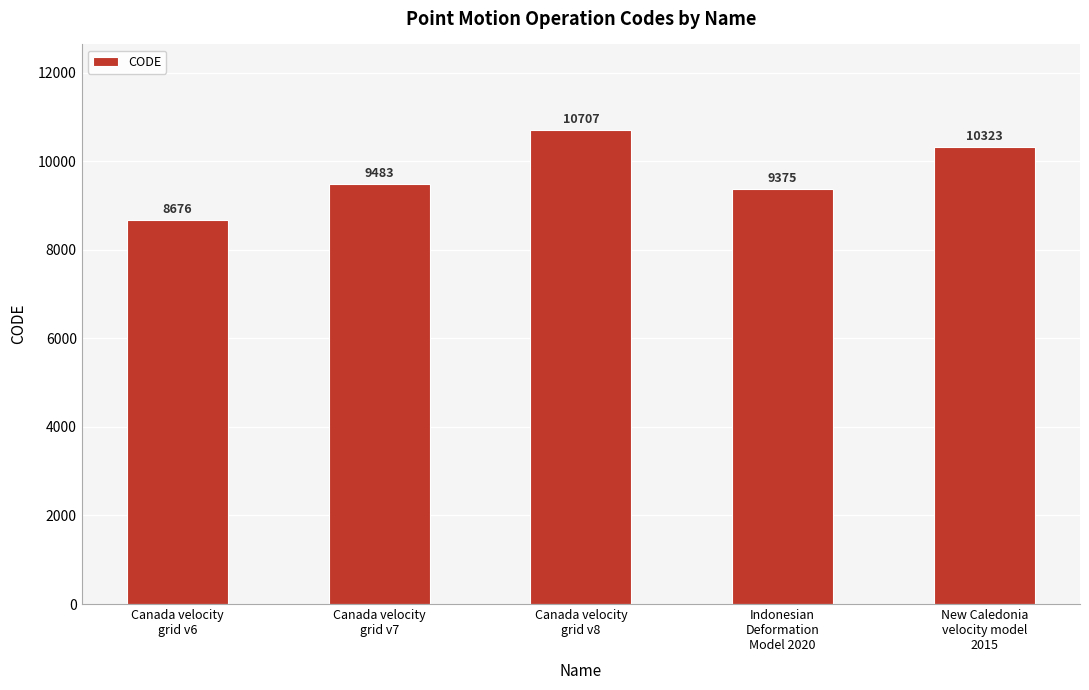

How many data points does each series have?

5